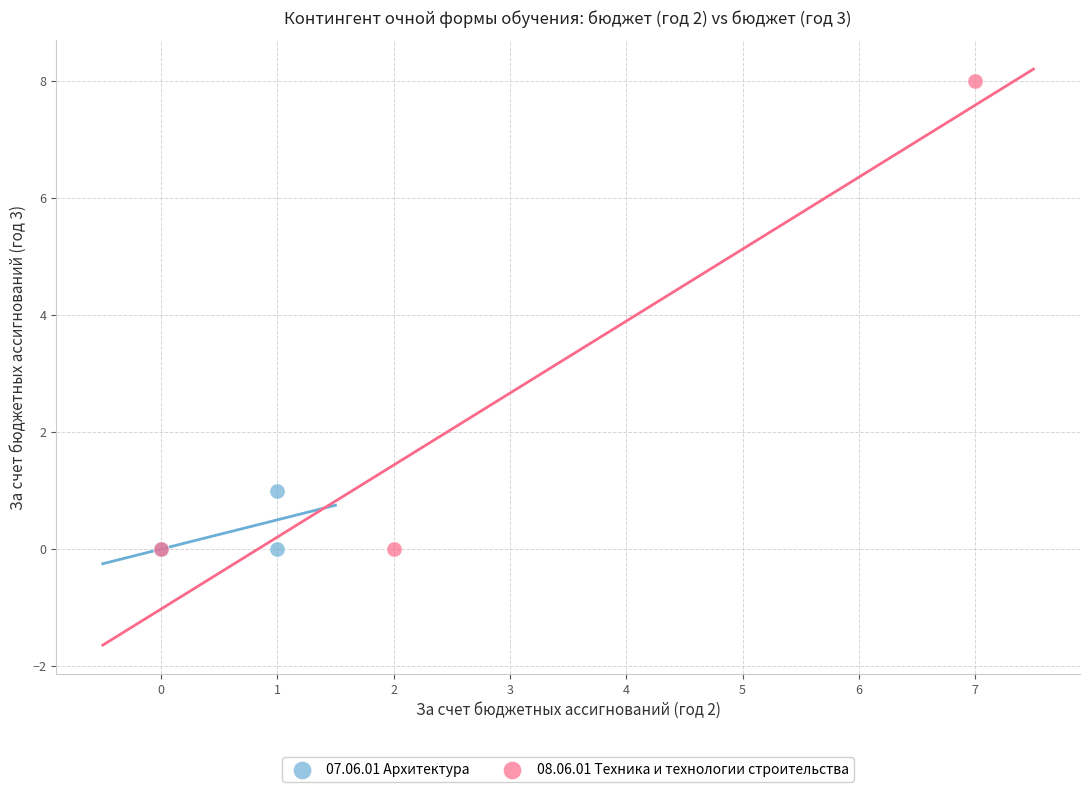

What are all the series names shown in the legend?

07.06.01 Архитектура, 08.06.01 Техника и технологии строительства